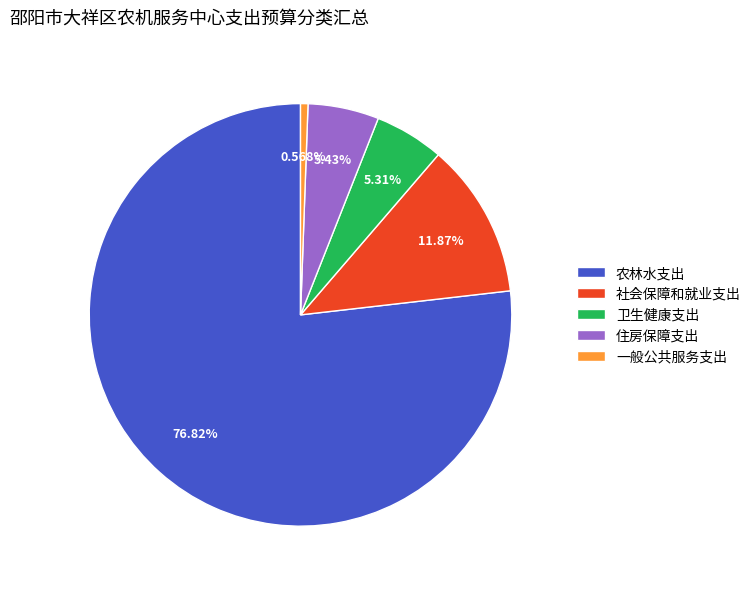

To the nearest percent, what is the average slice percentage?

20%